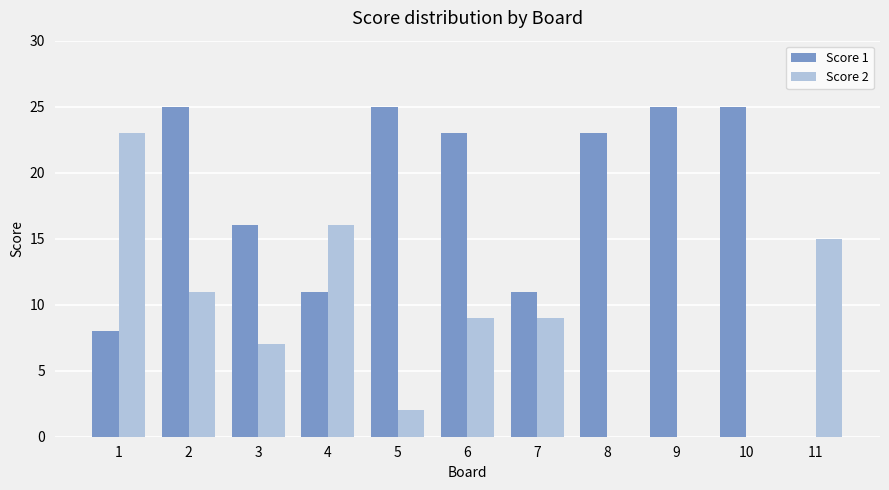

What are all the series names shown in the legend?

Score 1, Score 2